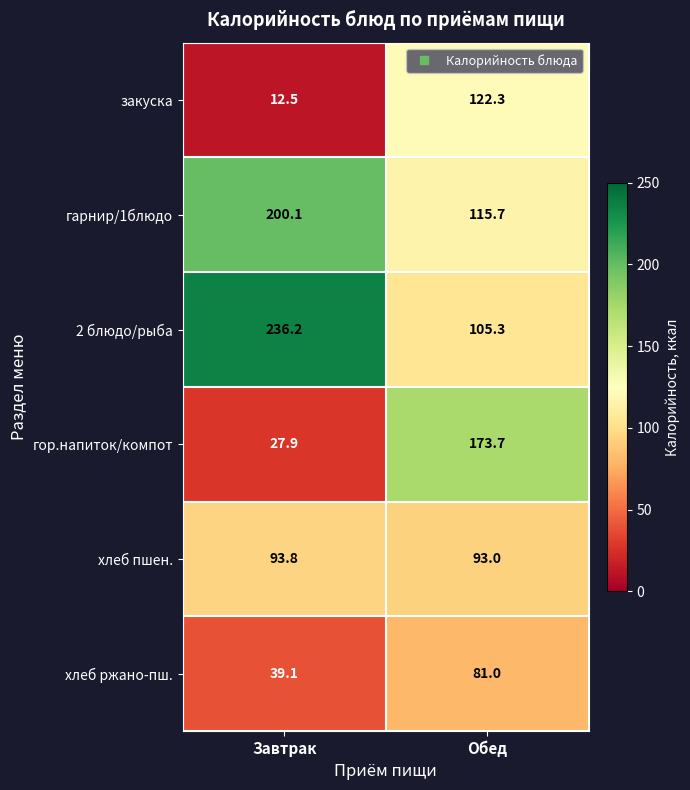

Reading left to right, list all the values displayed in this chart.

закуска: 12.5	122.3
гарнир/1блюдо: 200.1	115.7
2 блюдо/рыба: 236.2	105.3
гор.напиток/компот: 27.9	173.7
хлеб пшен.: 93.8	93.0
хлеб ржано-пш.: 39.1	81.0